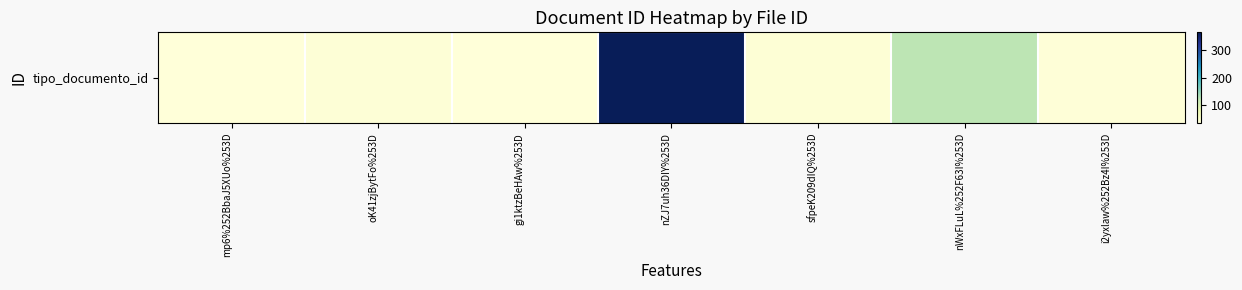

The value at nWxFLuL%252F63I%253D is 123. True or false?

True